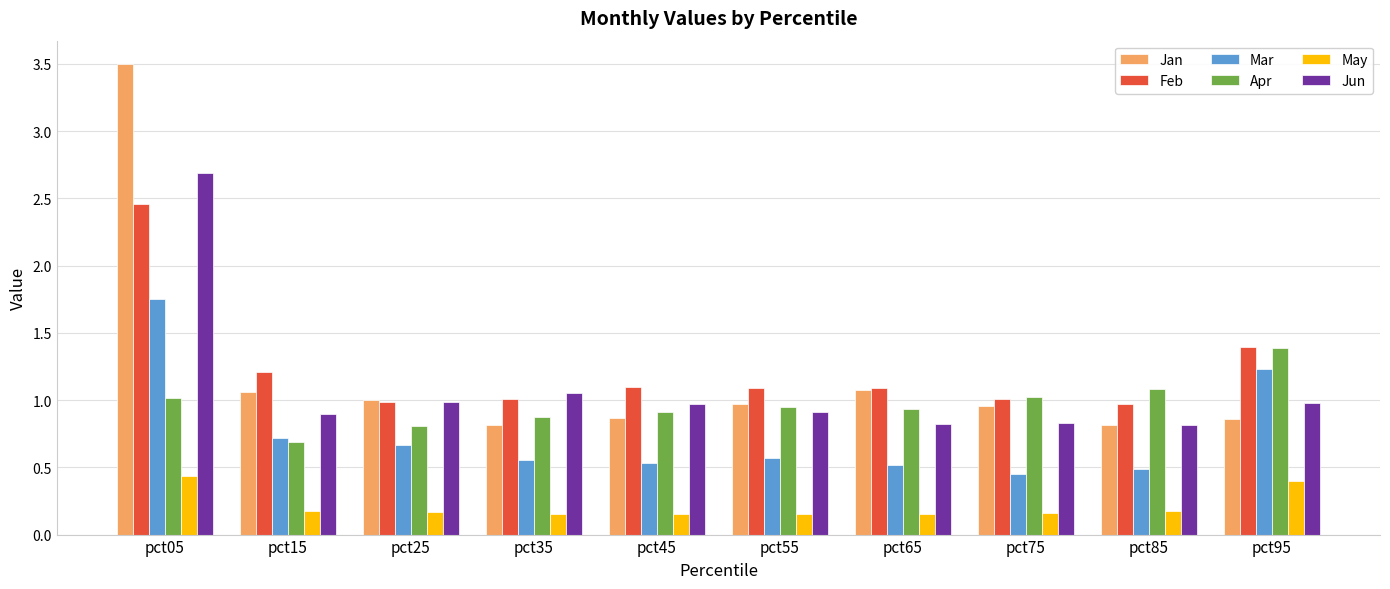

How many bars are there in each group?

6